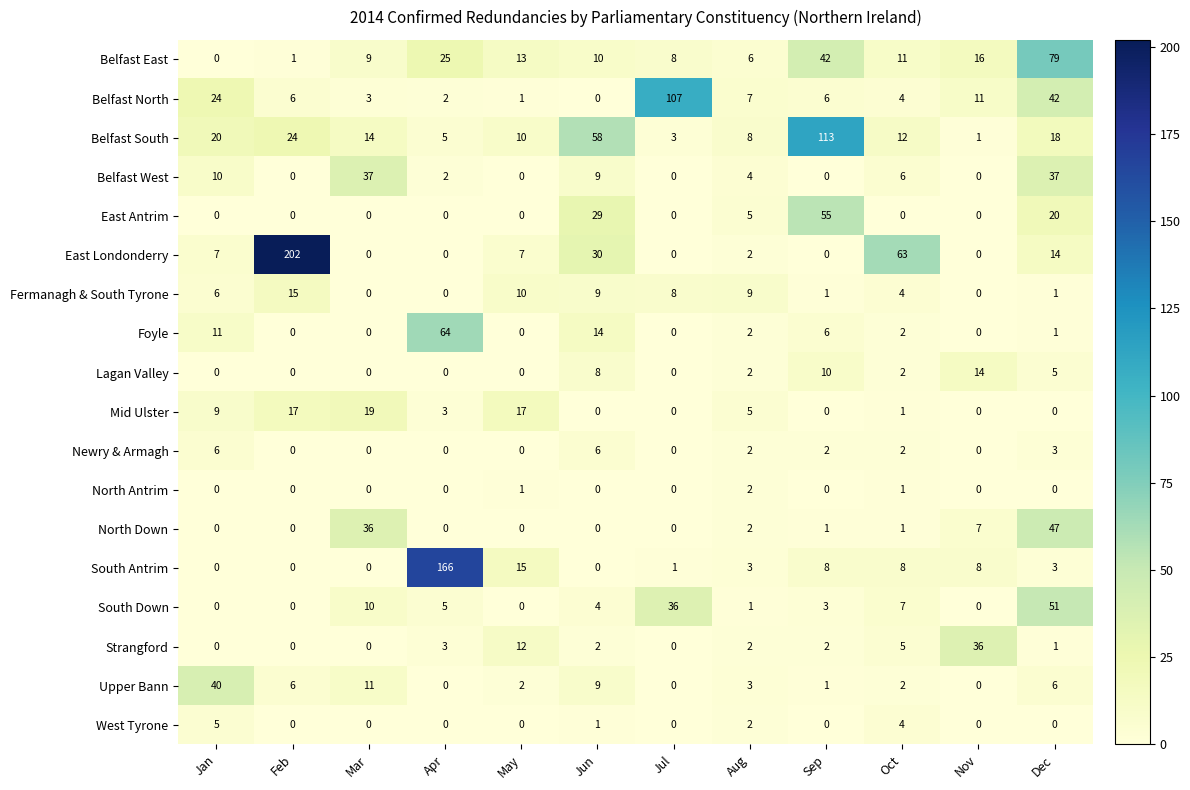

Which category has the highest value in the North Down series?

Dec